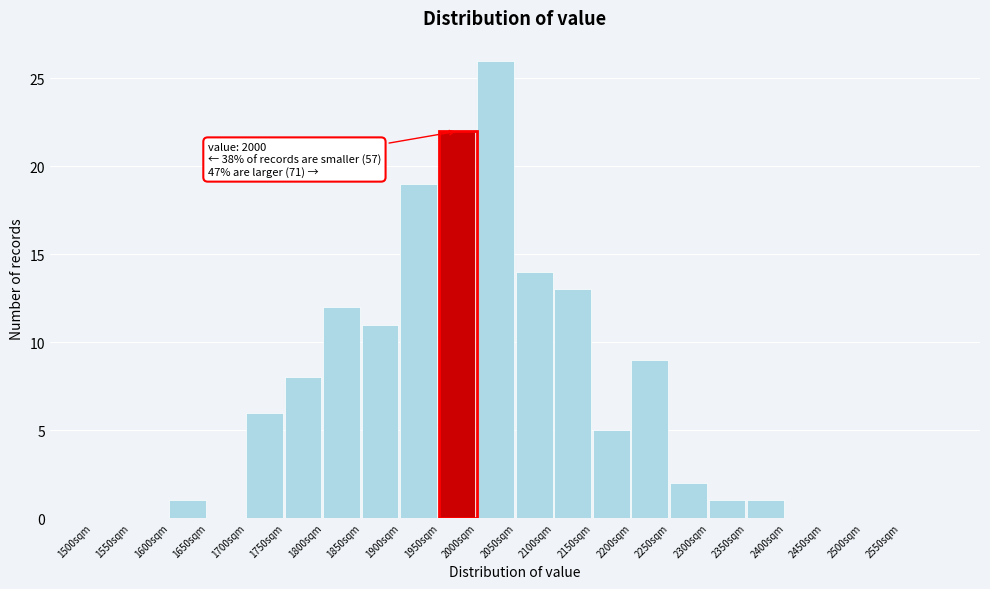

Which range on the x-axis has the tallest bar?

2000 to 2050